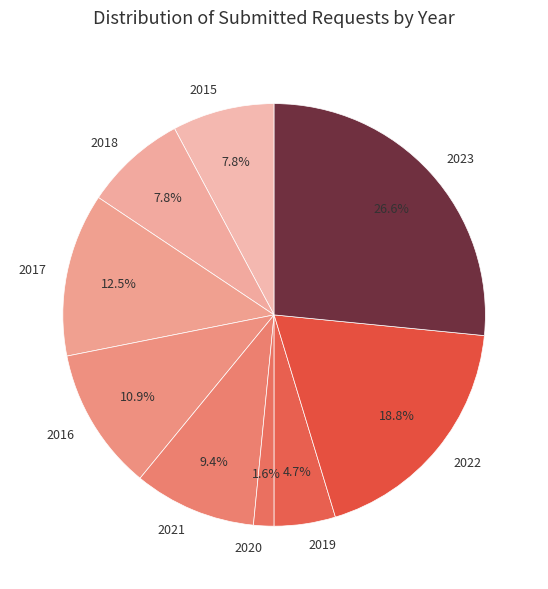

What percentage is the 2016 slice, to the nearest percent?

11%